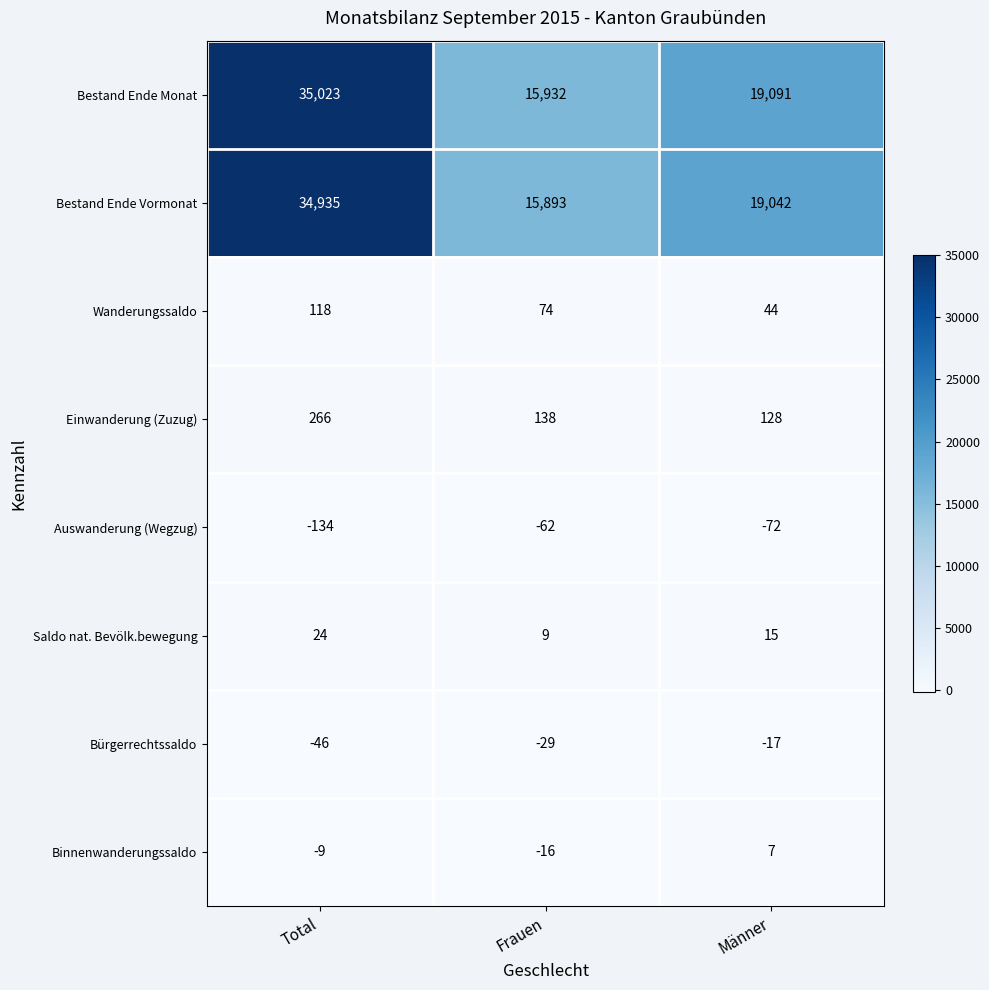

What is the maximum value shown in the chart?

35023